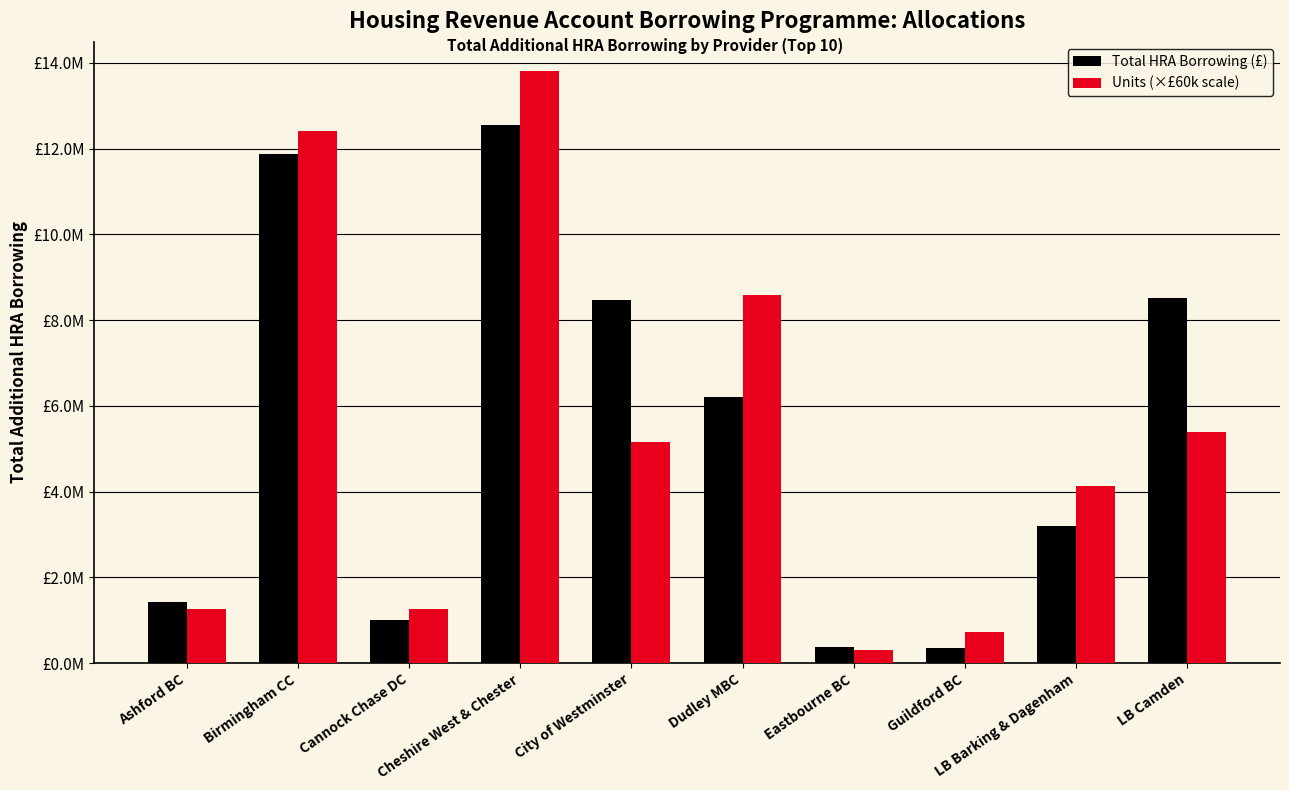

What is the minimum value shown in the chart?

300000